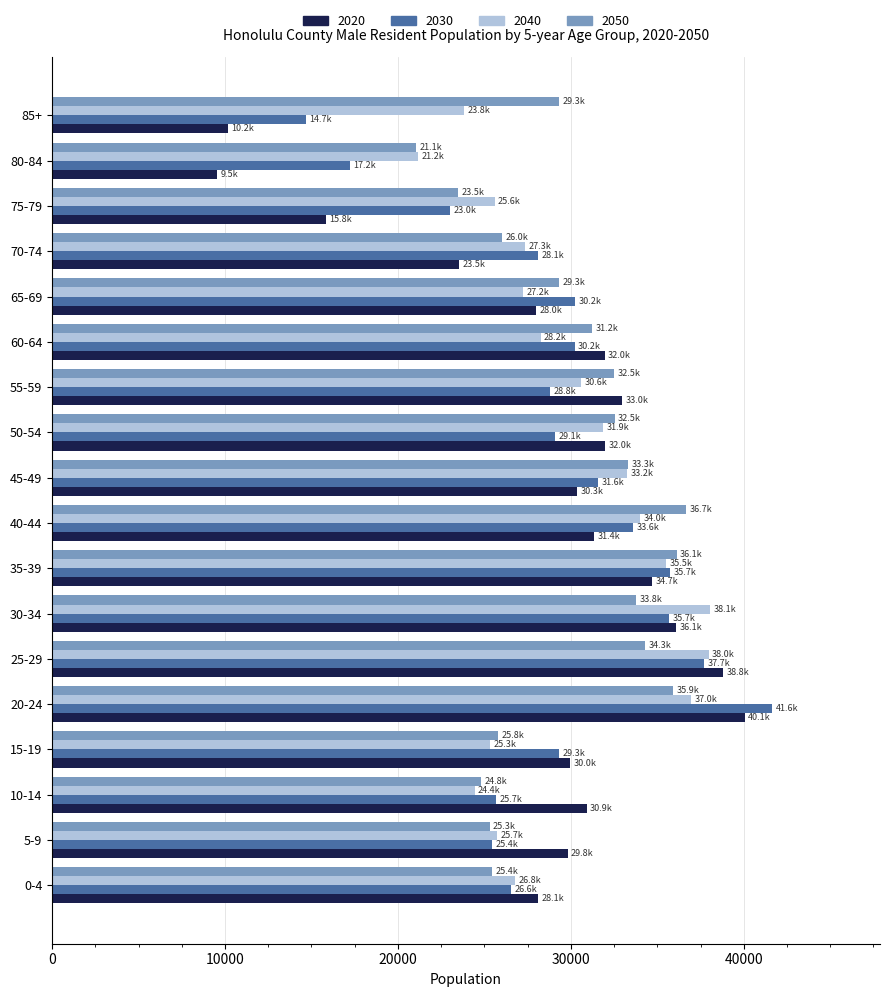

What is the spread (max minus min) of values at 40-44?

5309.5